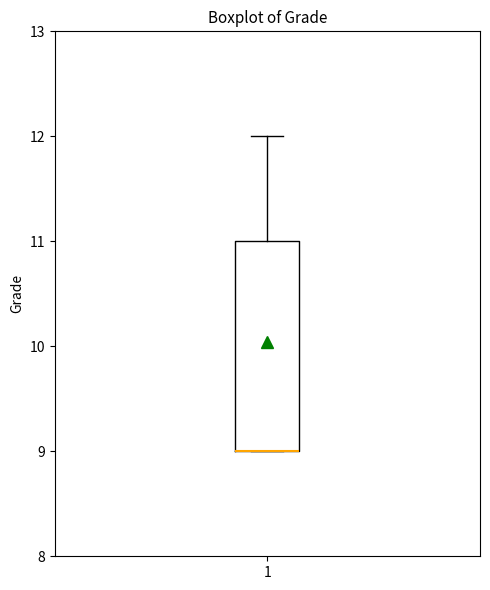

Where is the upper edge of the box at x = 1 on the y-axis? The values are not printed on the chart, so give them approximately, as read against the axis.

11